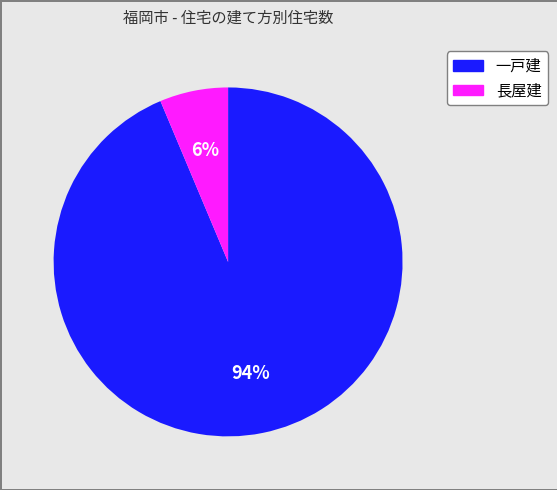

True or false: 長屋建 accounts for 6% of the total.

True